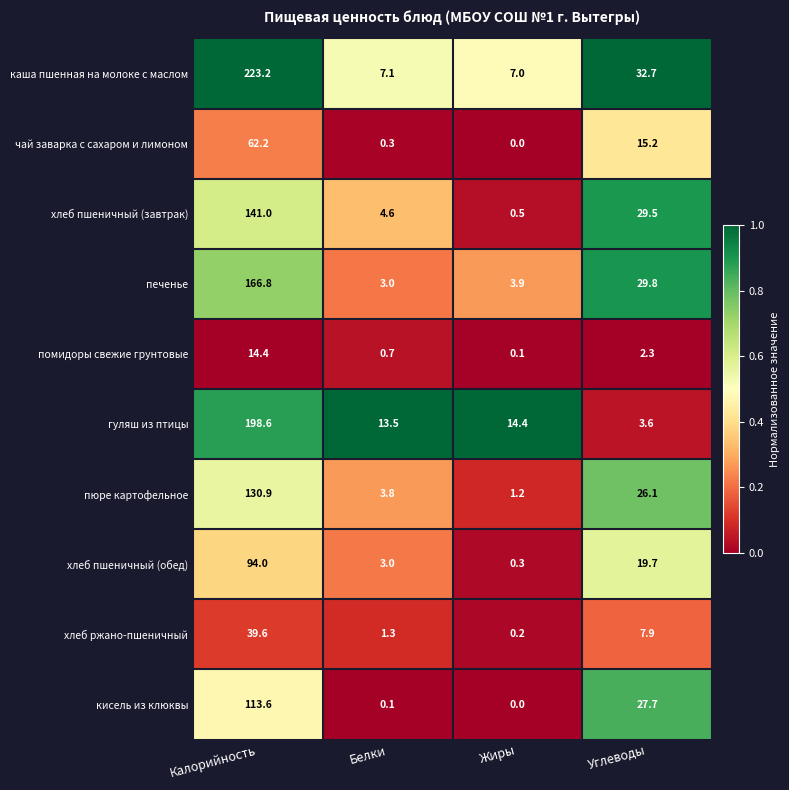

Rank the series by their maximum value, from lowest to highest.

помидоры свежие грунтовые, хлеб ржано-пшеничный, чай заварка с сахаром и лимоном, хлеб пшеничный (обед), кисель из клюквы, пюре картофельное, хлеб пшеничный (завтрак), печенье, гуляш из птицы, каша пшенная на молоке с маслом